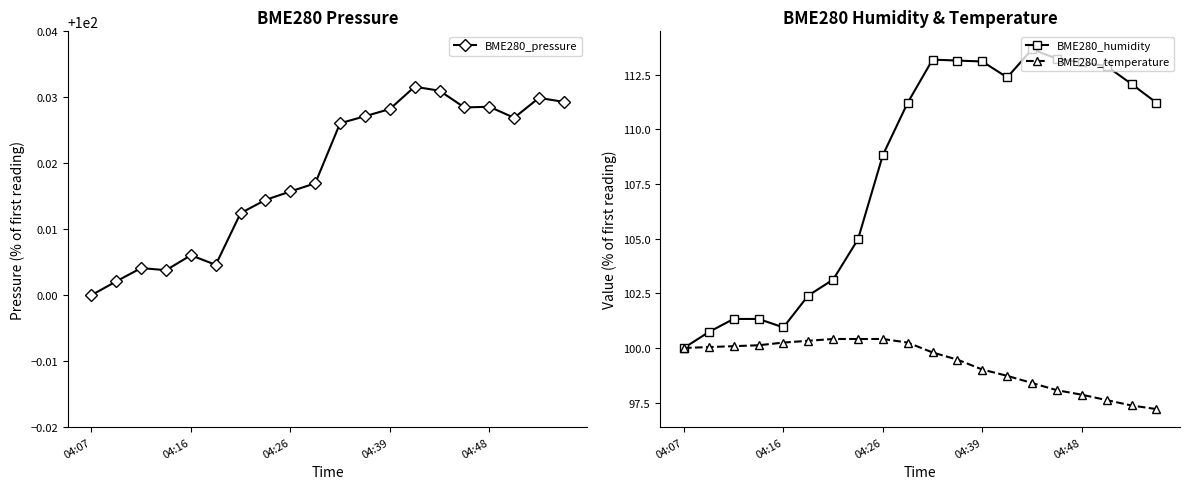

What is the difference between the BME280_humidity values at 14 and 19?

2.4